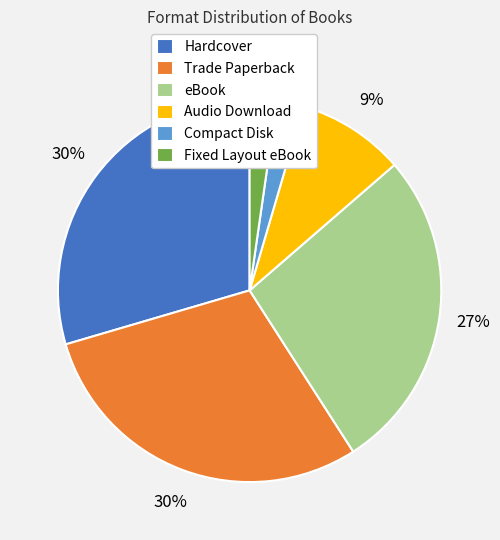

The Hardcover slice represents 24% of the pie. True or false?

False